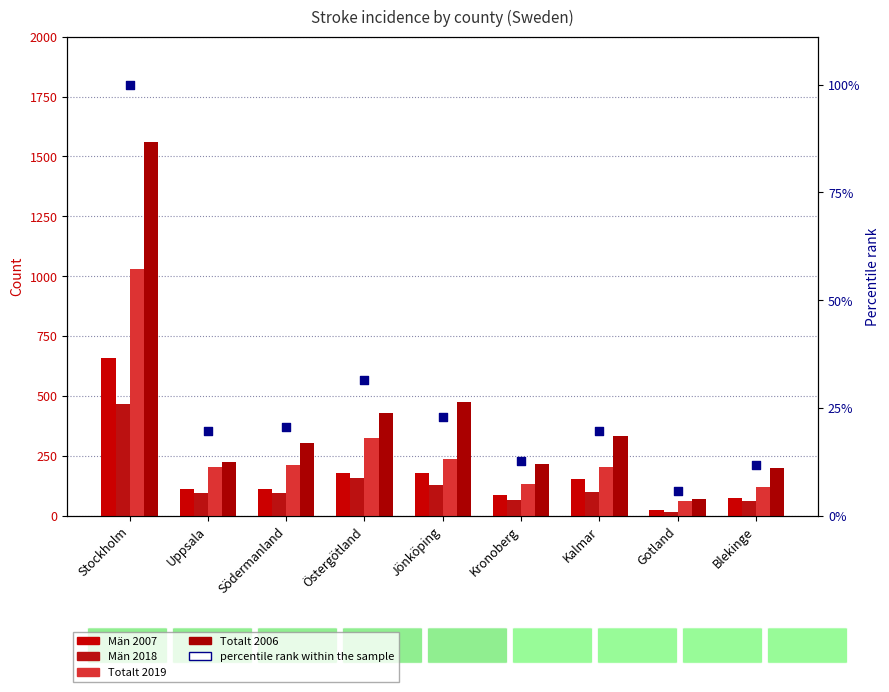

At how many categories does at least one series exceed 1367?

1